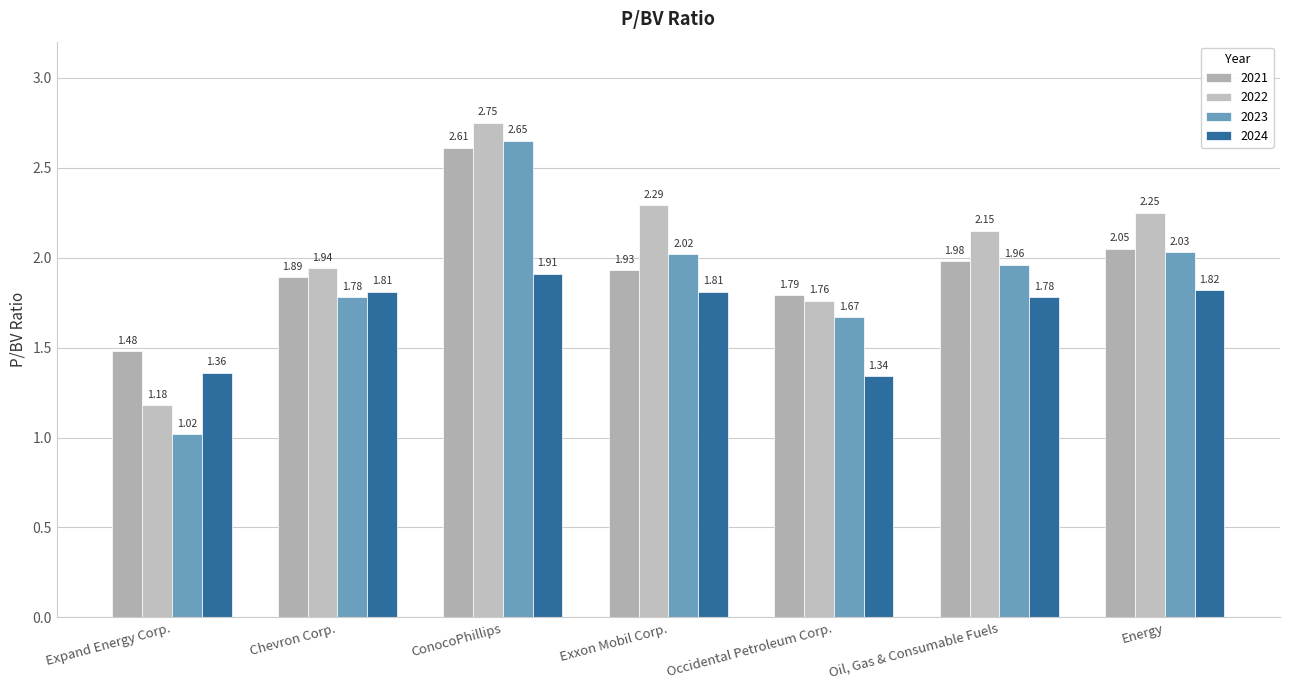

How many bars are there in total?

28